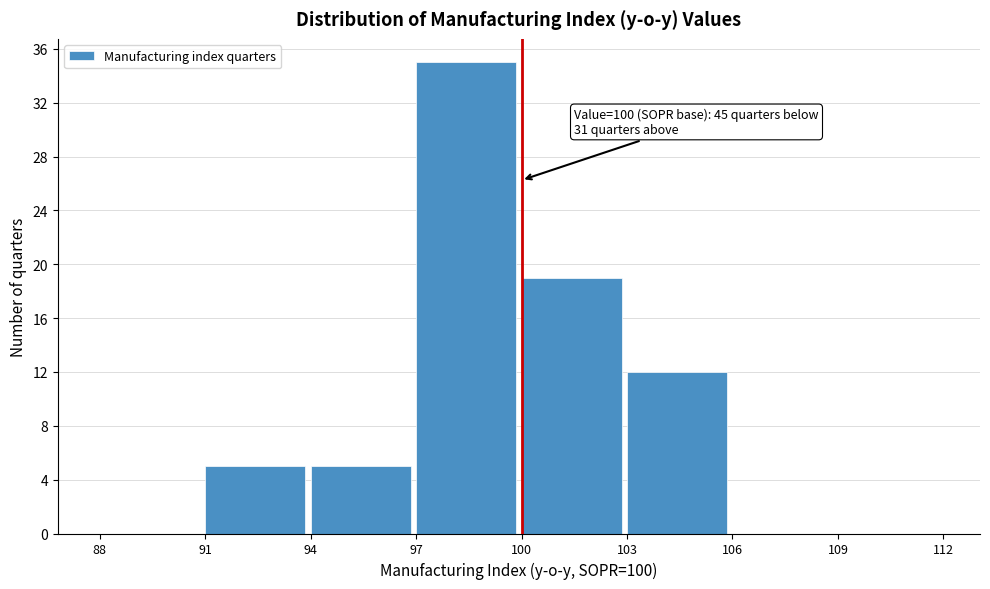

Which range on the x-axis has the tallest bar?

97 to 100